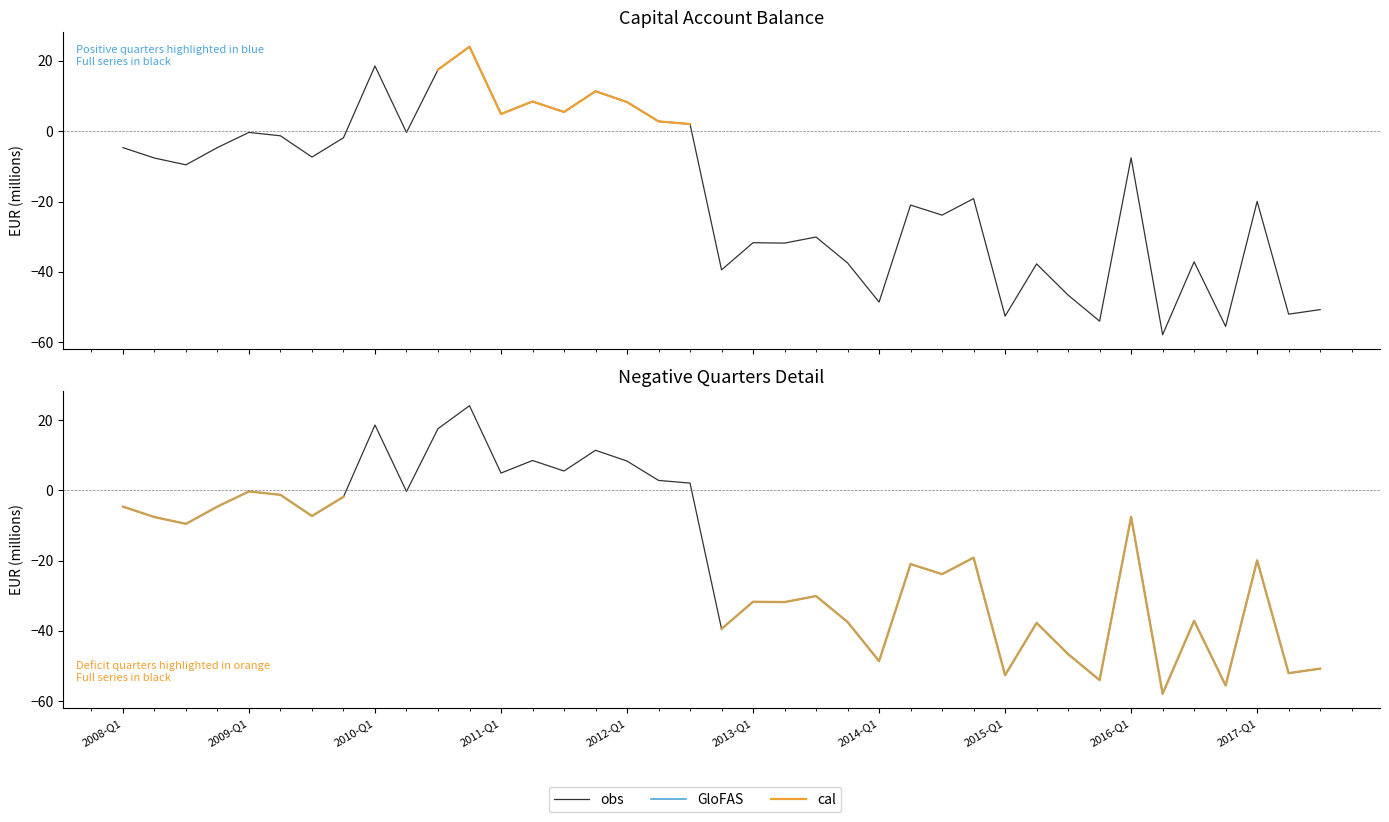

At which label does obs first exceed -9?

2008-Q1